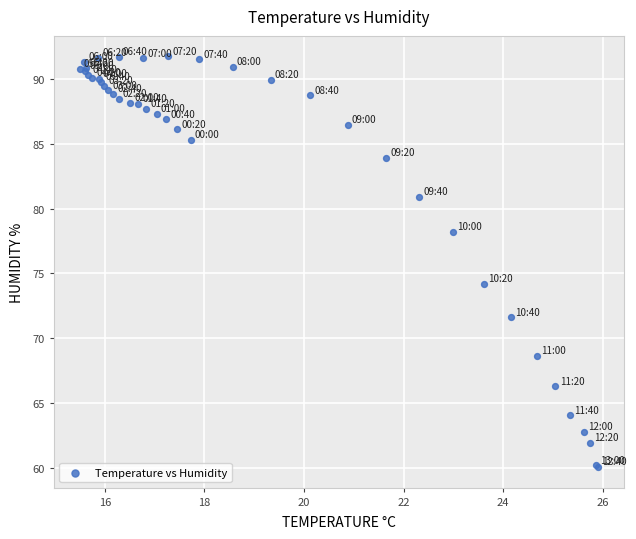

What Y value in the scatter plot is closest to 75?

74.2